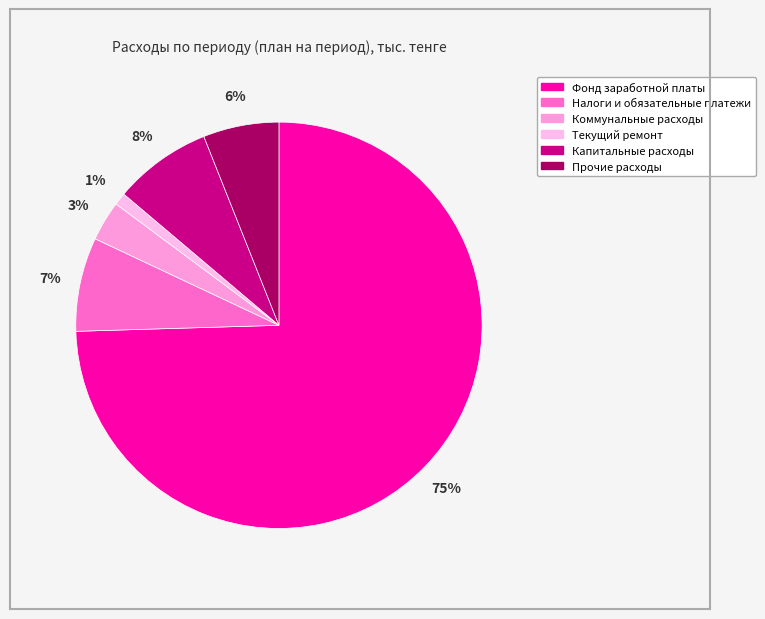

The Фонд заработной платы slice represents 75% of the pie. True or false?

True